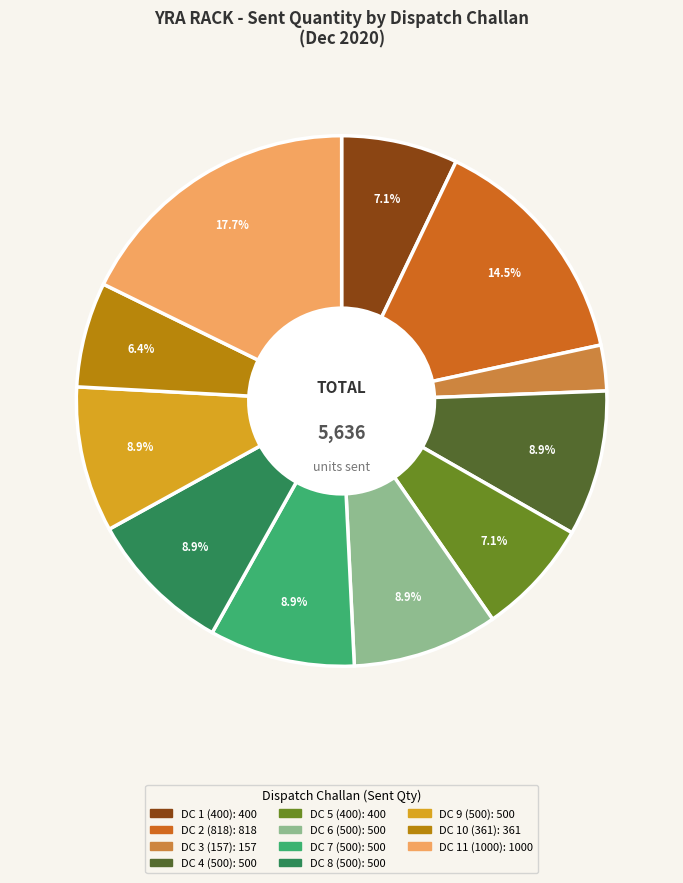

Which category has the smallest portion of the pie?

DC 3 (157)